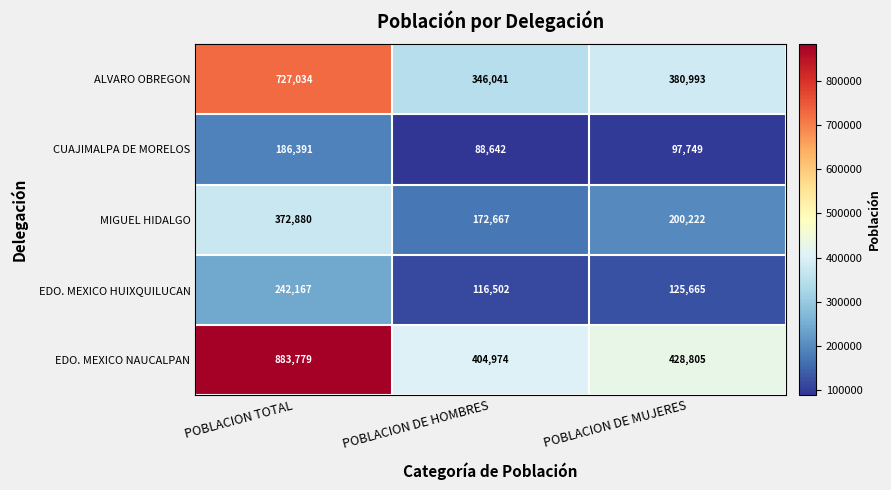

Reading left to right, transcribe all the data shown in this chart.

ALVARO OBREGON: 727034	346041	380993
CUAJIMALPA DE MORELOS: 186391	88642	97749
MIGUEL HIDALGO: 372880	172667	200222
EDO. MEXICO HUIXQUILUCAN: 242167	116502	125665
EDO. MEXICO NAUCALPAN: 883779	404974	428805